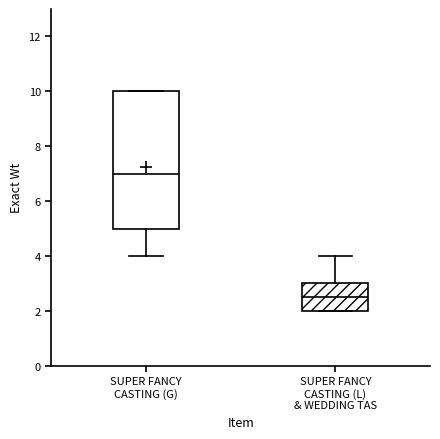

Comparing the boxes themselves (not the whiskers), which one is the tallest?

SUPER FANCY CASTING (G)